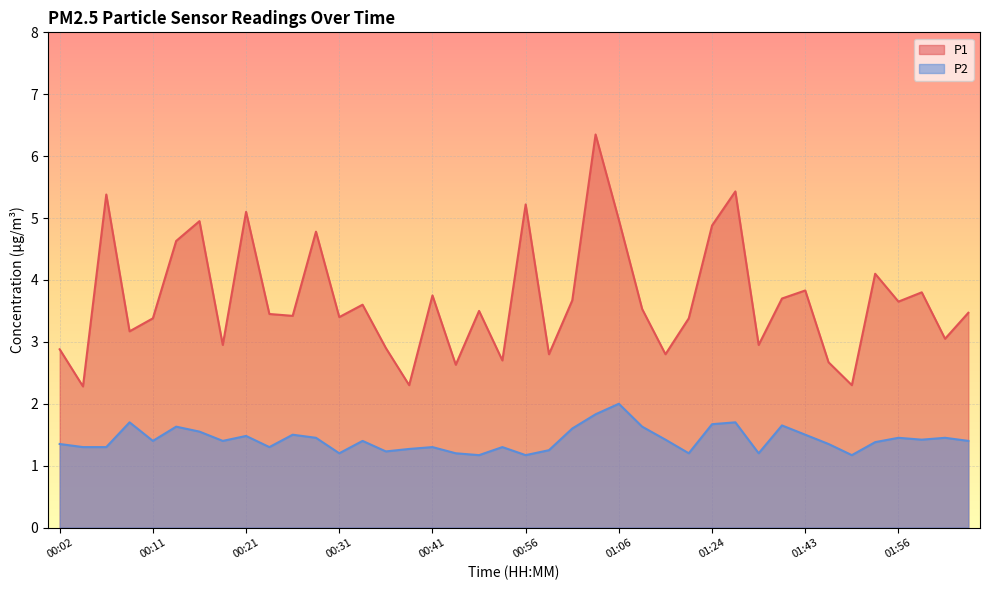

Is the value of P1 at 00:19 greater than the value of P2 at 01:38?

Yes